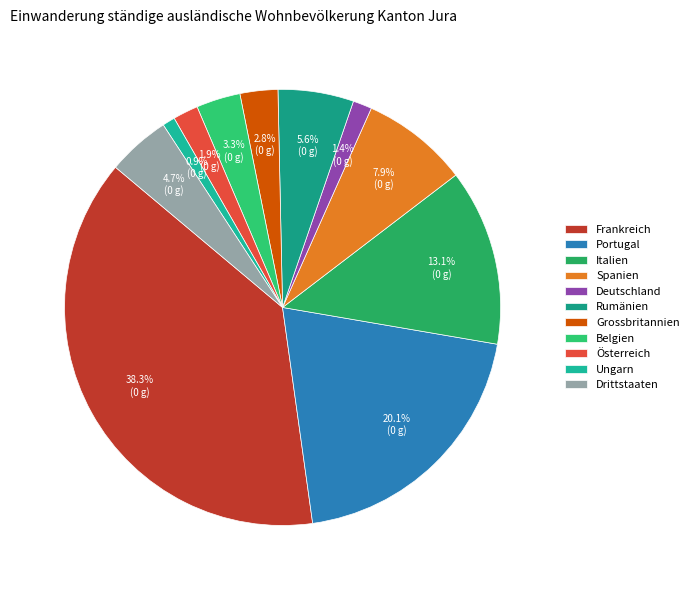

To the nearest percent, what is the average slice percentage?

9%